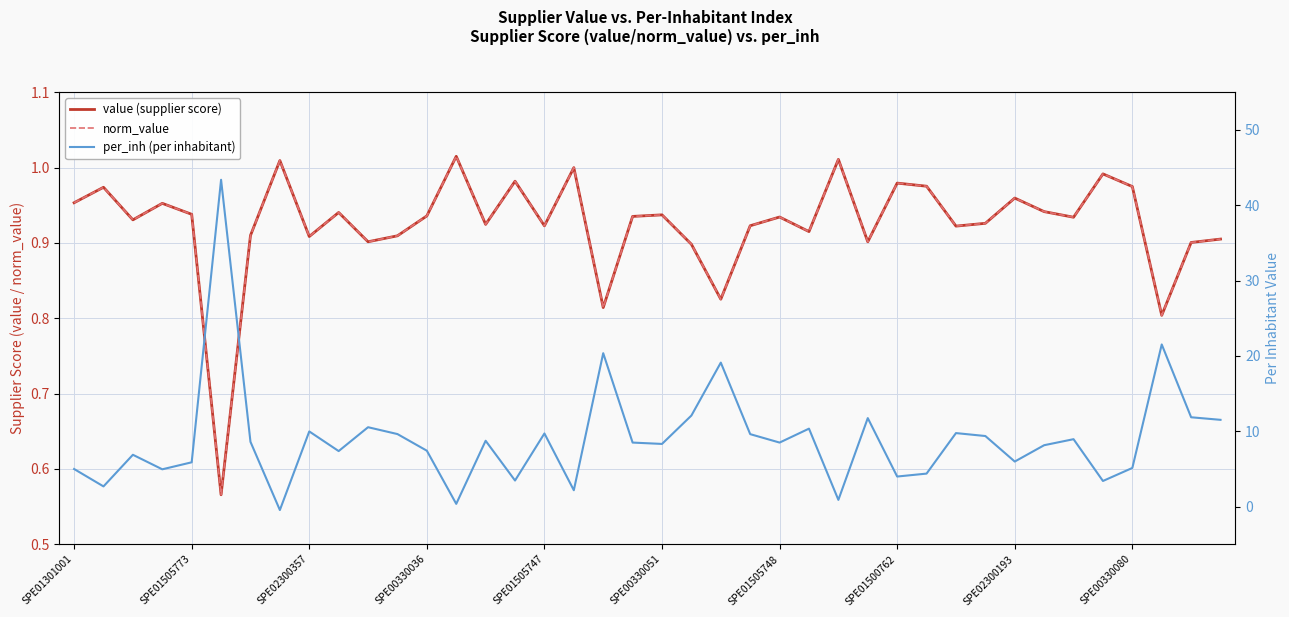

What are all the series names shown in the legend?

value (supplier score), norm_value, per_inh (per inhabitant)